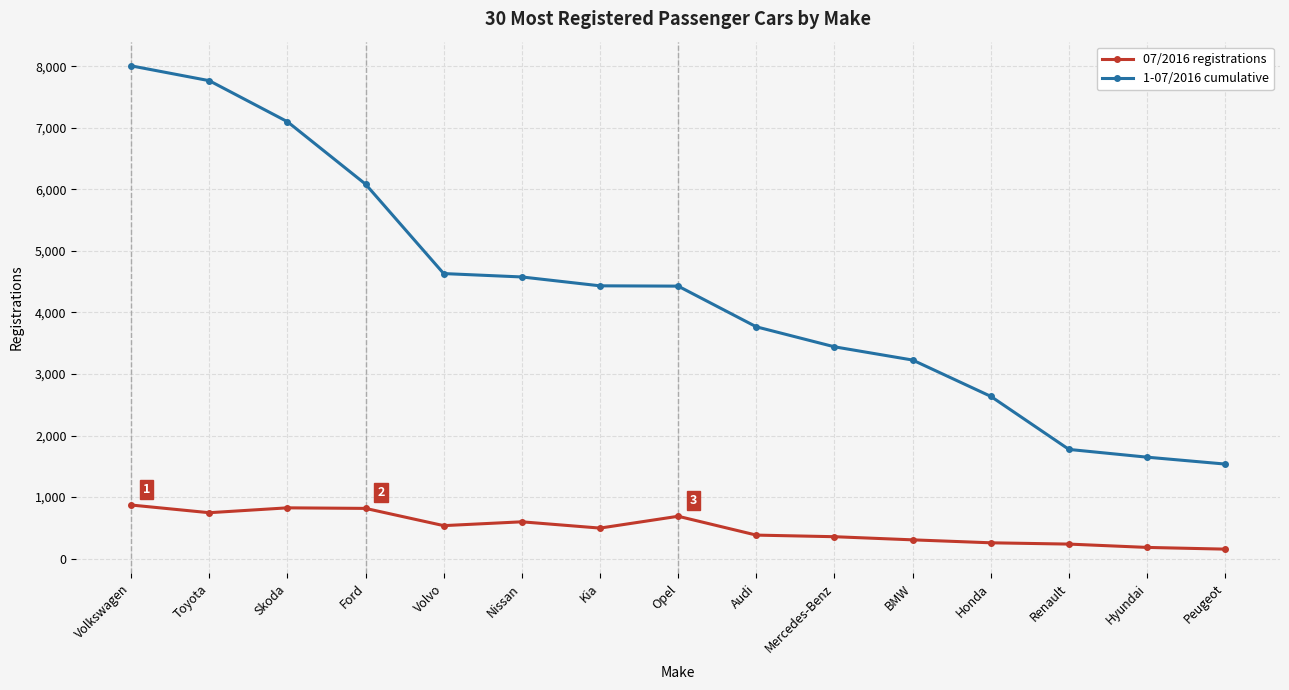

Rank the series by their average value, from lowest to highest.

07/2016 registrations, 1-07/2016 cumulative